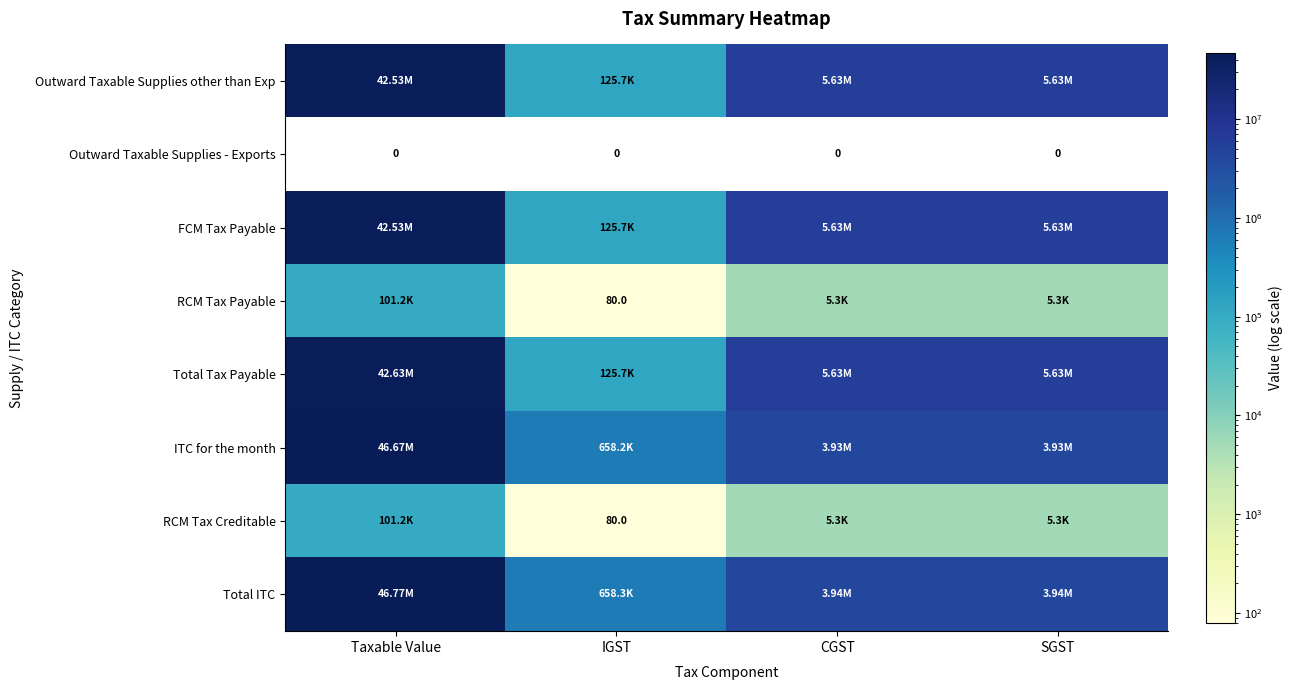

True or false: Total ITC has a value of 11531157.6 at Taxable Value.

False